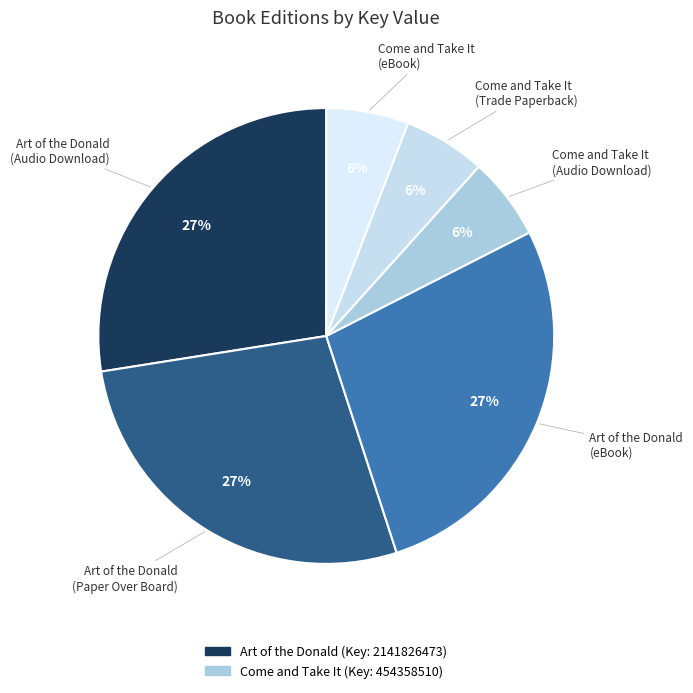

Count the number of slices in the pie.

6